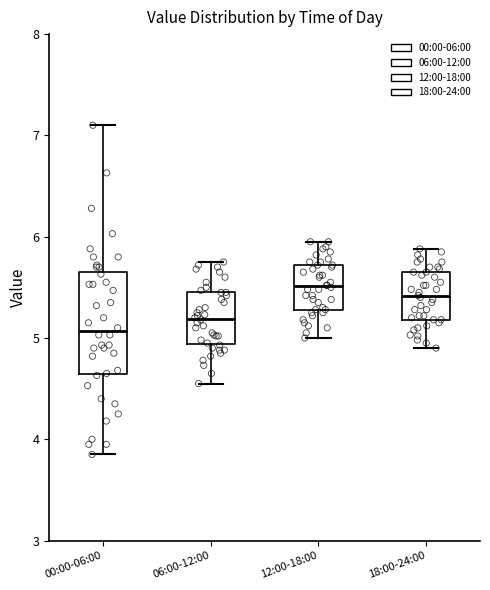

Reading left to right, transcribe this box plot: for each box, give where its median line is, the range the box spans, and where its two whiskers end, as read against the y-axis. The values are not printed on the chart, so give them approximately, as read against the axis.

00:00-06:00: median 5.1, box 4.6 to 5.6, whiskers 3.9 to 7.1
06:00-12:00: median 5.2, box 4.9 to 5.5, whiskers 4.6 to 5.8
12:00-18:00: median 5.5, box 5.3 to 5.7, whiskers 5.0 to 6.0
18:00-24:00: median 5.4, box 5.2 to 5.7, whiskers 4.9 to 5.9